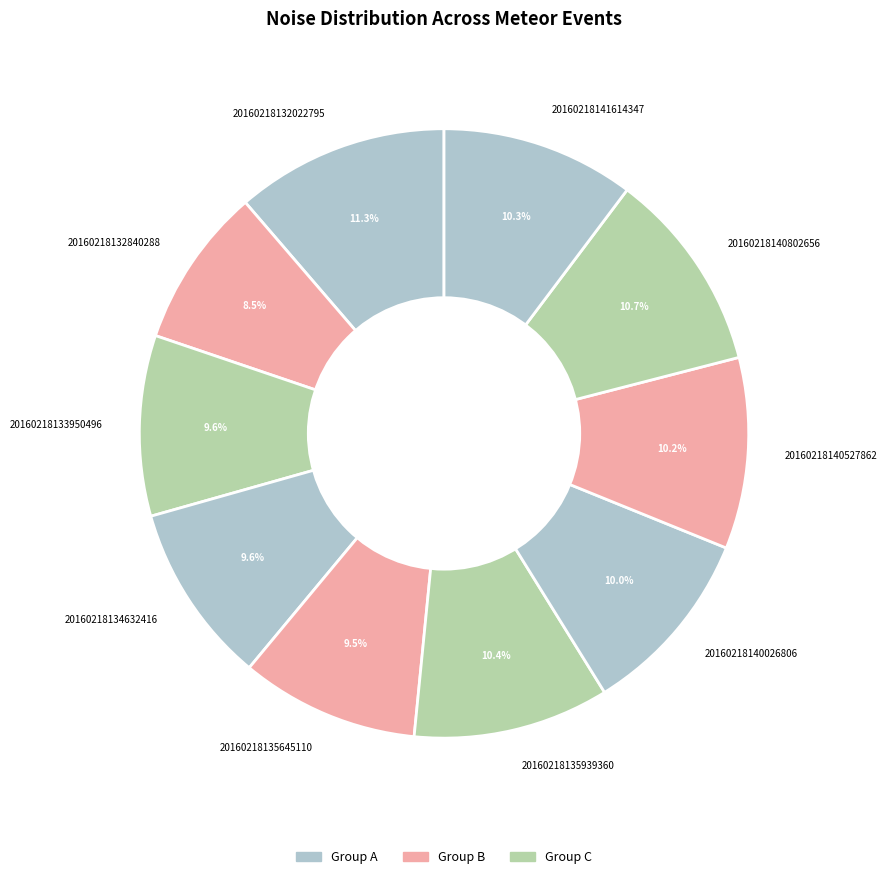

To the nearest percent, what is the difference between the largest and smallest slice percentages?

3%